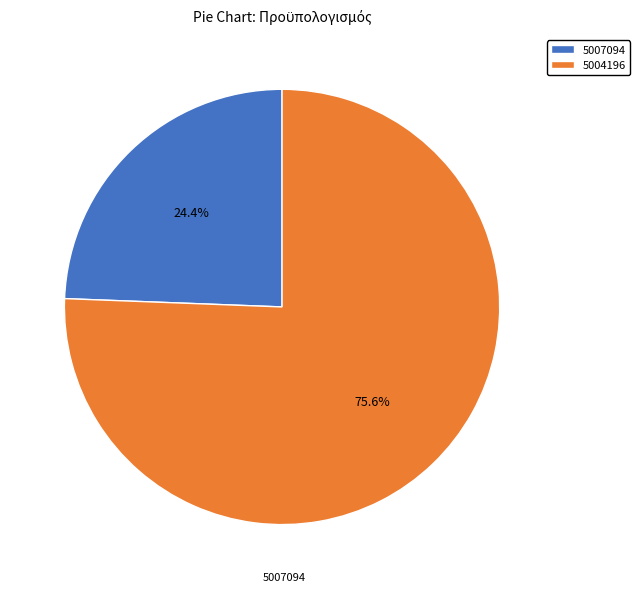

To the nearest percent, what is the difference between the largest and smallest slice percentages?

51%